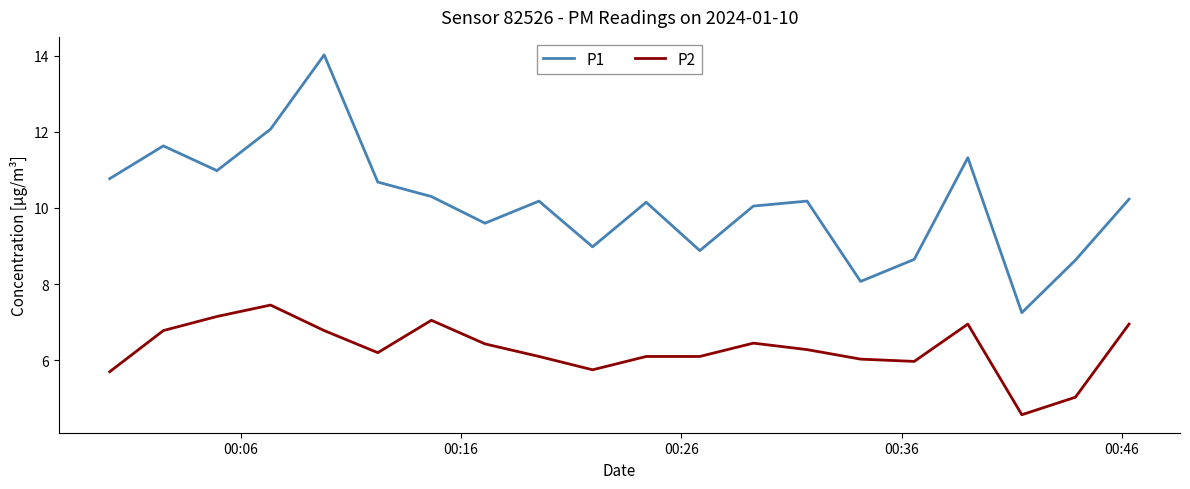

True or false: P2 and P1 intersect in this chart.

False